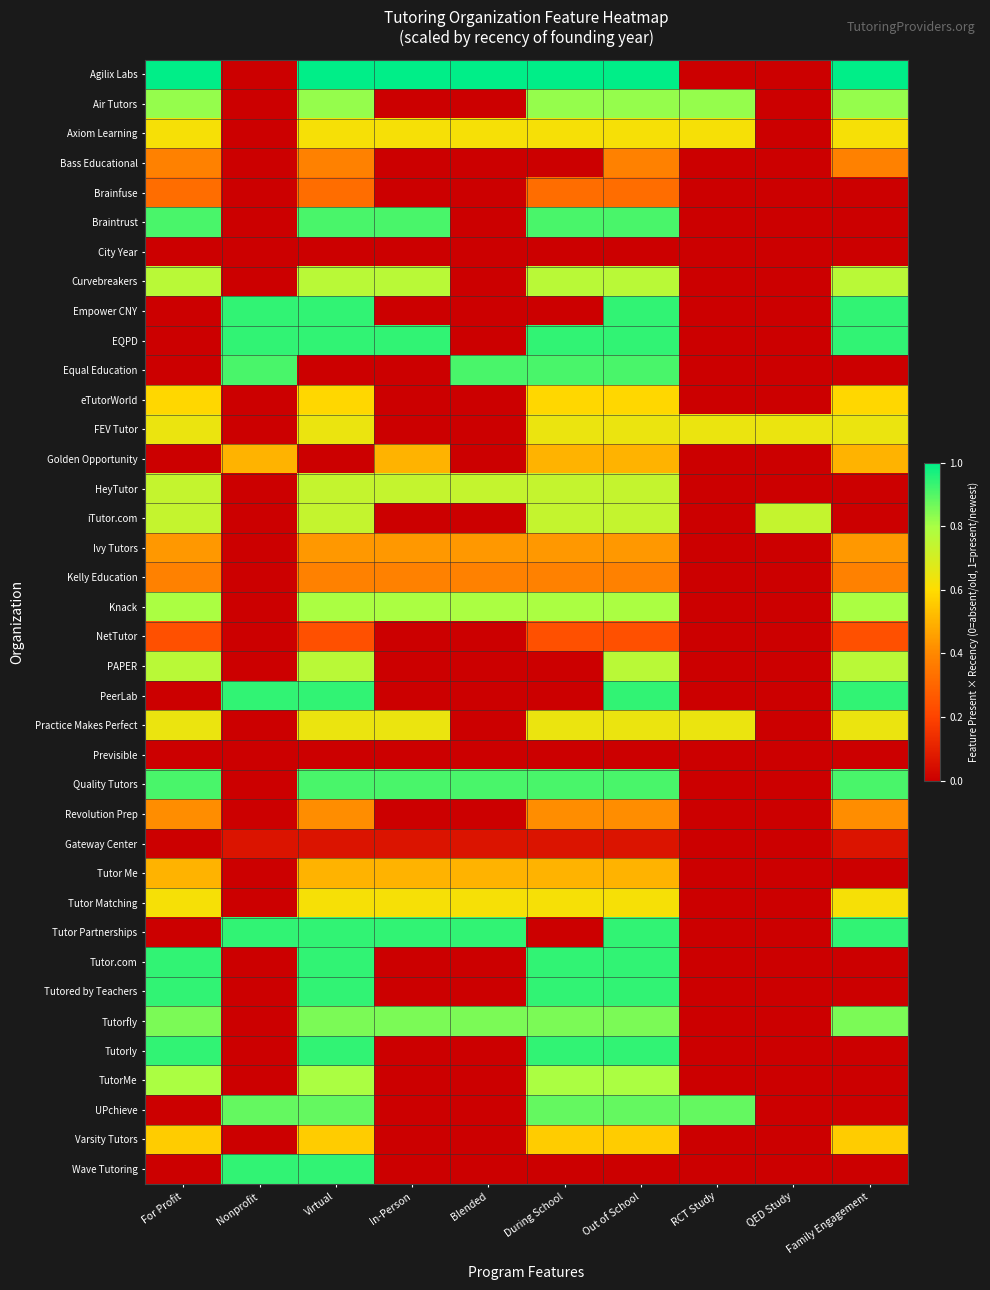

Reading right to left, extract all data points from this chart.

Agilix Labs: Family Engagement=1.0	QED Study=0.0	RCT Study=0.0	Out of School=1.0	During School=1.0	Blended=1.0	In-Person=1.0	Virtual=1.0	Nonprofit=0.0	For Profit=1.0
Air Tutors: Family Engagement=0.8	QED Study=0.0	RCT Study=0.8	Out of School=0.8	During School=0.8	Blended=0.0	In-Person=0.0	Virtual=0.8	Nonprofit=0.0	For Profit=0.8
Axiom Learning: Family Engagement=0.6	QED Study=0.0	RCT Study=0.6	Out of School=0.6	During School=0.6	Blended=0.6	In-Person=0.6	Virtual=0.6	Nonprofit=0.0	For Profit=0.6
Bass Educational: Family Engagement=0.4	QED Study=0.0	RCT Study=0.0	Out of School=0.4	During School=0.0	Blended=0.0	In-Person=0.0	Virtual=0.4	Nonprofit=0.0	For Profit=0.4
Brainfuse: Family Engagement=0.0	QED Study=0.0	RCT Study=0.0	Out of School=0.3	During School=0.3	Blended=0.0	In-Person=0.0	Virtual=0.3	Nonprofit=0.0	For Profit=0.3
Braintrust: Family Engagement=0.0	QED Study=0.0	RCT Study=0.0	Out of School=0.9	During School=0.9	Blended=0.0	In-Person=0.9	Virtual=0.9	Nonprofit=0.0	For Profit=0.9
City Year: Family Engagement=0.0	QED Study=0.0	RCT Study=0.0	Out of School=0.0	During School=0.0	Blended=0.0	In-Person=0.0	Virtual=0.0	Nonprofit=0.0	For Profit=0.0
Curvebreakers: Family Engagement=0.8	QED Study=0.0	RCT Study=0.0	Out of School=0.8	During School=0.8	Blended=0.0	In-Person=0.8	Virtual=0.8	Nonprofit=0.0	For Profit=0.8
Empower CNY: Family Engagement=0.9	QED Study=0.0	RCT Study=0.0	Out of School=0.9	During School=0.0	Blended=0.0	In-Person=0.0	Virtual=0.9	Nonprofit=0.9	For Profit=0.0
EQPD: Family Engagement=0.9	QED Study=0.0	RCT Study=0.0	Out of School=0.9	During School=0.9	Blended=0.0	In-Person=0.9	Virtual=0.9	Nonprofit=0.9	For Profit=0.0
Equal Education: Family Engagement=0.0	QED Study=0.0	RCT Study=0.0	Out of School=0.9	During School=0.9	Blended=0.9	In-Person=0.0	Virtual=0.0	Nonprofit=0.9	For Profit=0.0
eTutorWorld: Family Engagement=0.6	QED Study=0.0	RCT Study=0.0	Out of School=0.6	During School=0.6	Blended=0.0	In-Person=0.0	Virtual=0.6	Nonprofit=0.0	For Profit=0.6
FEV Tutor: Family Engagement=0.6	QED Study=0.6	RCT Study=0.6	Out of School=0.6	During School=0.6	Blended=0.0	In-Person=0.0	Virtual=0.6	Nonprofit=0.0	For Profit=0.6
Golden Opportunity: Family Engagement=0.5	QED Study=0.0	RCT Study=0.0	Out of School=0.5	During School=0.5	Blended=0.0	In-Person=0.5	Virtual=0.0	Nonprofit=0.5	For Profit=0.0
HeyTutor: Family Engagement=0.0	QED Study=0.0	RCT Study=0.0	Out of School=0.7	During School=0.7	Blended=0.7	In-Person=0.7	Virtual=0.7	Nonprofit=0.0	For Profit=0.7
iTutor.com: Family Engagement=0.0	QED Study=0.7	RCT Study=0.0	Out of School=0.7	During School=0.7	Blended=0.0	In-Person=0.0	Virtual=0.7	Nonprofit=0.0	For Profit=0.7
Ivy Tutors: Family Engagement=0.4	QED Study=0.0	RCT Study=0.0	Out of School=0.4	During School=0.4	Blended=0.4	In-Person=0.4	Virtual=0.4	Nonprofit=0.0	For Profit=0.4
Kelly Education: Family Engagement=0.4	QED Study=0.0	RCT Study=0.0	Out of School=0.4	During School=0.4	Blended=0.4	In-Person=0.4	Virtual=0.4	Nonprofit=0.0	For Profit=0.4
Knack: Family Engagement=0.8	QED Study=0.0	RCT Study=0.0	Out of School=0.8	During School=0.8	Blended=0.8	In-Person=0.8	Virtual=0.8	Nonprofit=0.0	For Profit=0.8
NetTutor: Family Engagement=0.2	QED Study=0.0	RCT Study=0.0	Out of School=0.2	During School=0.2	Blended=0.0	In-Person=0.0	Virtual=0.2	Nonprofit=0.0	For Profit=0.2
PAPER: Family Engagement=0.8	QED Study=0.0	RCT Study=0.0	Out of School=0.8	During School=0.0	Blended=0.0	In-Person=0.0	Virtual=0.8	Nonprofit=0.0	For Profit=0.8
PeerLab: Family Engagement=0.9	QED Study=0.0	RCT Study=0.0	Out of School=0.9	During School=0.0	Blended=0.0	In-Person=0.0	Virtual=0.9	Nonprofit=0.9	For Profit=0.0
Practice Makes Perfect: Family Engagement=0.6	QED Study=0.0	RCT Study=0.6	Out of School=0.6	During School=0.6	Blended=0.0	In-Person=0.6	Virtual=0.6	Nonprofit=0.0	For Profit=0.6
Previsible: Family Engagement=0.0	QED Study=0.0	RCT Study=0.0	Out of School=0.0	During School=0.0	Blended=0.0	In-Person=0.0	Virtual=0.0	Nonprofit=0.0	For Profit=0.0
Quality Tutors: Family Engagement=0.9	QED Study=0.0	RCT Study=0.0	Out of School=0.9	During School=0.9	Blended=0.9	In-Person=0.9	Virtual=0.9	Nonprofit=0.0	For Profit=0.9
Revolution Prep: Family Engagement=0.4	QED Study=0.0	RCT Study=0.0	Out of School=0.4	During School=0.4	Blended=0.0	In-Person=0.0	Virtual=0.4	Nonprofit=0.0	For Profit=0.4
Gateway Center: Family Engagement=0.1	QED Study=0.0	RCT Study=0.0	Out of School=0.1	During School=0.1	Blended=0.1	In-Person=0.1	Virtual=0.1	Nonprofit=0.1	For Profit=0.0
Tutor Me: Family Engagement=0.0	QED Study=0.0	RCT Study=0.0	Out of School=0.5	During School=0.5	Blended=0.5	In-Person=0.5	Virtual=0.5	Nonprofit=0.0	For Profit=0.5
Tutor Matching: Family Engagement=0.6	QED Study=0.0	RCT Study=0.0	Out of School=0.6	During School=0.6	Blended=0.6	In-Person=0.6	Virtual=0.6	Nonprofit=0.0	For Profit=0.6
Tutor Partnerships: Family Engagement=0.9	QED Study=0.0	RCT Study=0.0	Out of School=0.9	During School=0.0	Blended=0.9	In-Person=0.9	Virtual=0.9	Nonprofit=0.9	For Profit=0.0
Tutor.com: Family Engagement=0.0	QED Study=0.0	RCT Study=0.0	Out of School=0.9	During School=0.9	Blended=0.0	In-Person=0.0	Virtual=0.9	Nonprofit=0.0	For Profit=0.9
Tutored by Teachers: Family Engagement=0.0	QED Study=0.0	RCT Study=0.0	Out of School=0.9	During School=0.9	Blended=0.0	In-Person=0.0	Virtual=0.9	Nonprofit=0.0	For Profit=0.9
Tutorfly: Family Engagement=0.9	QED Study=0.0	RCT Study=0.0	Out of School=0.9	During School=0.9	Blended=0.9	In-Person=0.9	Virtual=0.9	Nonprofit=0.0	For Profit=0.9
Tutorly: Family Engagement=0.0	QED Study=0.0	RCT Study=0.0	Out of School=0.9	During School=0.9	Blended=0.0	In-Person=0.0	Virtual=0.9	Nonprofit=0.0	For Profit=0.9
TutorMe: Family Engagement=0.0	QED Study=0.0	RCT Study=0.0	Out of School=0.8	During School=0.8	Blended=0.0	In-Person=0.0	Virtual=0.8	Nonprofit=0.0	For Profit=0.8
UPchieve: Family Engagement=0.0	QED Study=0.0	RCT Study=0.9	Out of School=0.9	During School=0.9	Blended=0.0	In-Person=0.0	Virtual=0.9	Nonprofit=0.9	For Profit=0.0
Varsity Tutors: Family Engagement=0.6	QED Study=0.0	RCT Study=0.0	Out of School=0.6	During School=0.6	Blended=0.0	In-Person=0.0	Virtual=0.6	Nonprofit=0.0	For Profit=0.6
Wave Tutoring: Family Engagement=0.0	QED Study=0.0	RCT Study=0.0	Out of School=0.0	During School=0.0	Blended=0.0	In-Person=0.0	Virtual=0.9	Nonprofit=0.9	For Profit=0.0